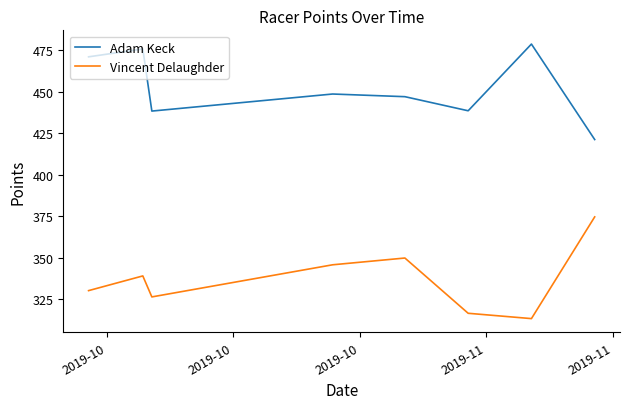

Count the number of data series in this chart.

2